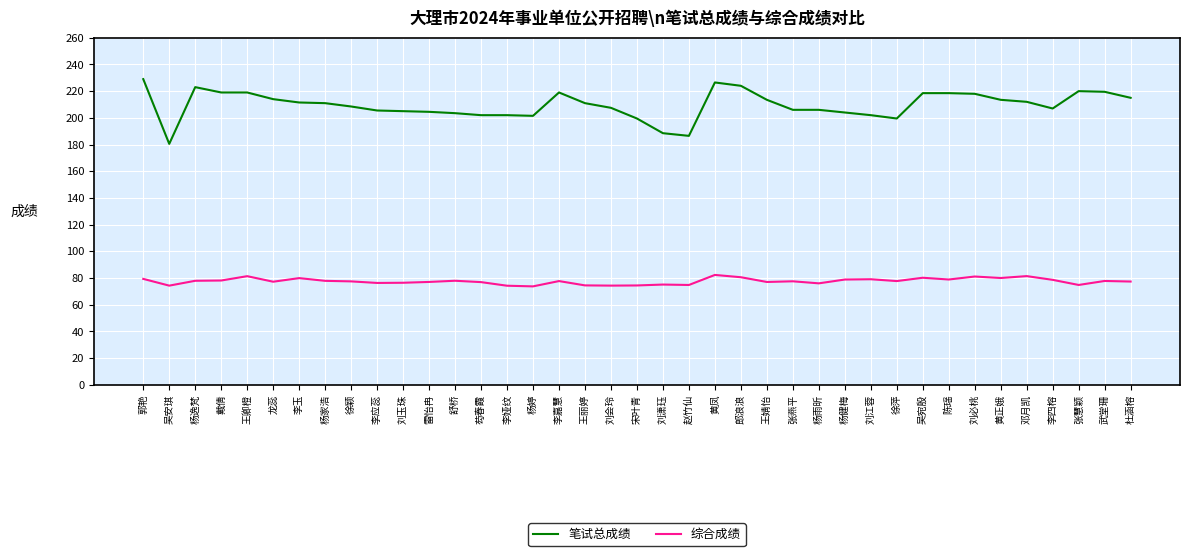

How many lines are shown in the chart?

2